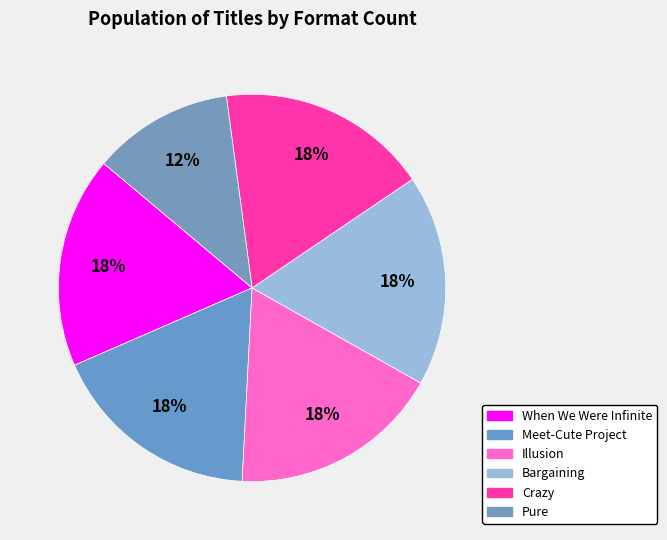

Does Illusion represent more than half of the total?

No